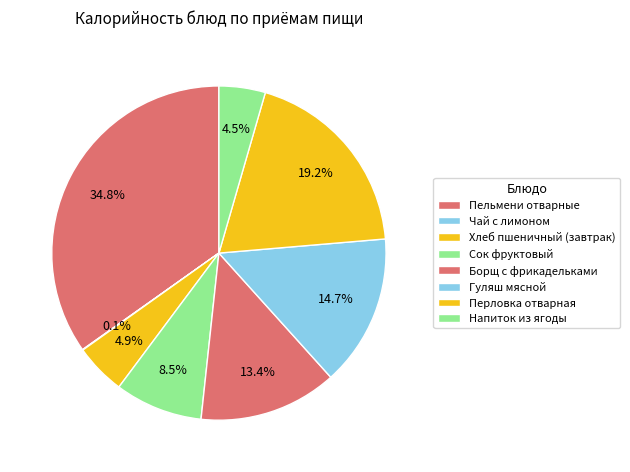

To the nearest percent, what is the combined percentage of Перловка отварная and Напиток из ягоды?

24%